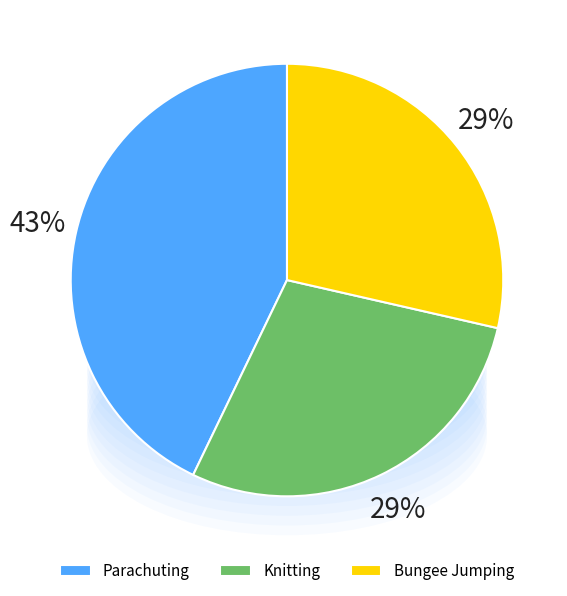

Count the number of slices in the pie.

3